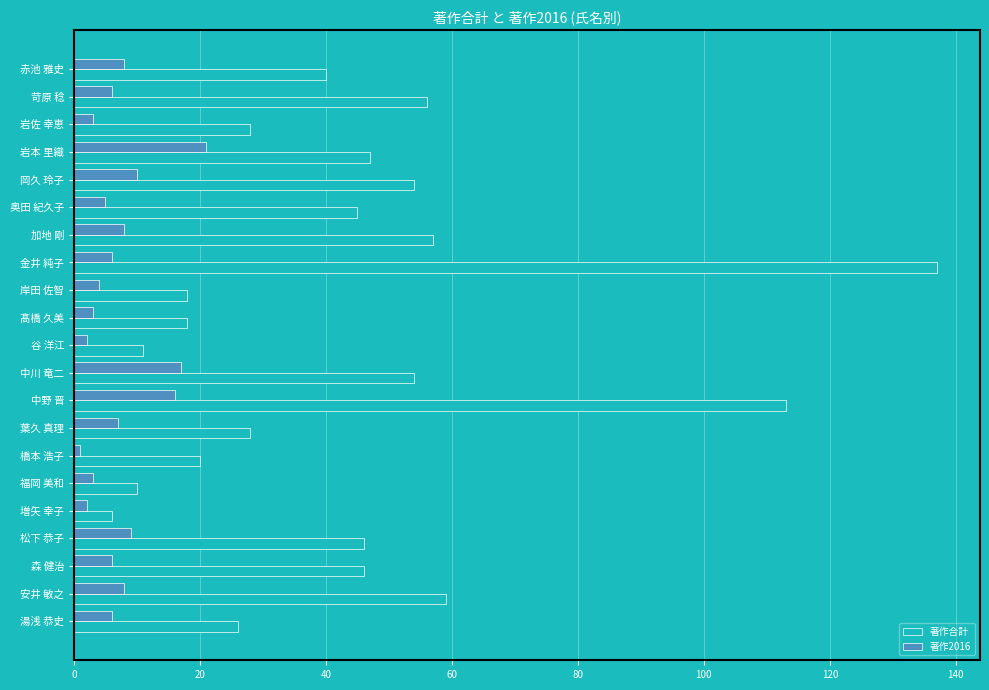

Which series has the widest spread of values?

著作合計